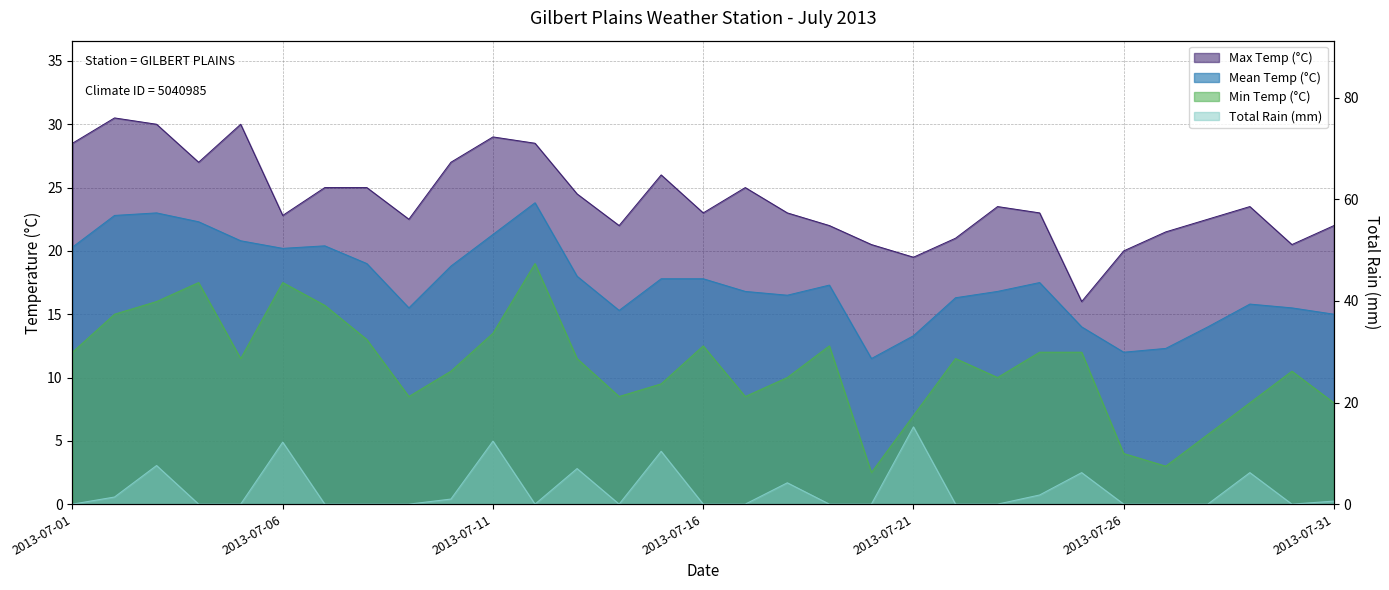

Between 2013-07-02 and 2013-07-01, which is larger?

2013-07-02